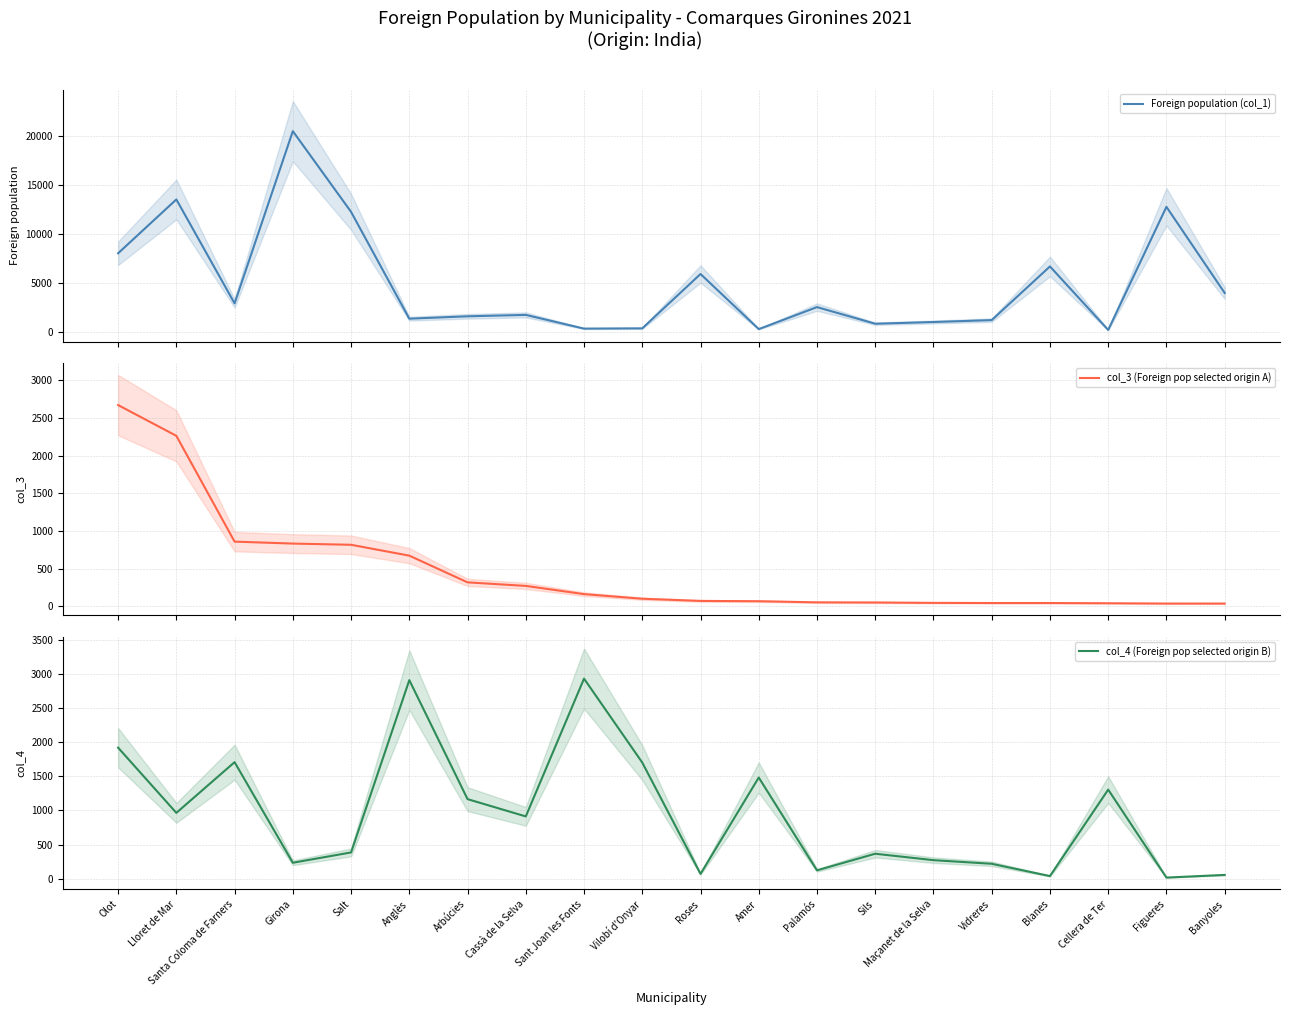

Reading left to right, list all the values displayed in this chart.

Foreign population (col_1): Olot=8017	Lloret de Mar=13519	Santa Coloma de Farners=2901	Girona=20495	Salt=12249	Anglès=1335	Arbúcies=1579	Cassà de la Selva=1722	Sant Joan les Fonts=321	Vilobí d'Onyar=347	Roses=5900	Amer=270	Palamós=2517	Sils=819	Maçanet de la Selva=994	Vidreres=1189	Blanes=6672	Cellera de Ter=184	Figueres=12763	Banyoles=3963
col_3 (Foreign pop selected origin A): Olot=2669	Lloret de Mar=2261	Santa Coloma de Farners=859	Girona=833	Salt=817	Anglès=673	Arbúcies=319	Cassà de la Selva=272	Sant Joan les Fonts=163	Vilobí d'Onyar=102	Roses=73	Amer=69	Palamós=54	Sils=52	Maçanet de la Selva=47	Vidreres=45	Blanes=45	Cellera de Ter=42	Figueres=38	Banyoles=38
col_4 (Foreign pop selected origin B): Olot=1918	Lloret de Mar=964	Santa Coloma de Farners=1706	Girona=234	Salt=385	Anglès=2906	Arbúcies=1165	Cassà de la Selva=912	Sant Joan les Fonts=2928	Vilobí d'Onyar=1700	Roses=71	Amer=1481	Palamós=123	Sils=366	Maçanet de la Selva=272	Vidreres=219	Blanes=39	Cellera de Ter=1304	Figueres=17	Banyoles=56